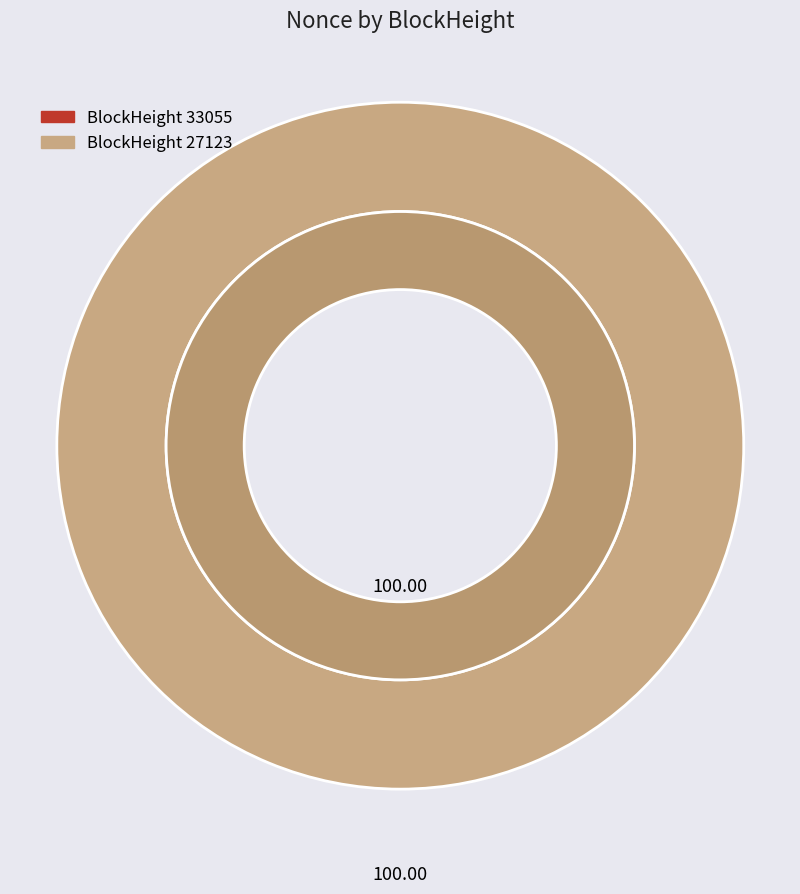

The 27123 slice represents 100% of the pie. True or false?

True